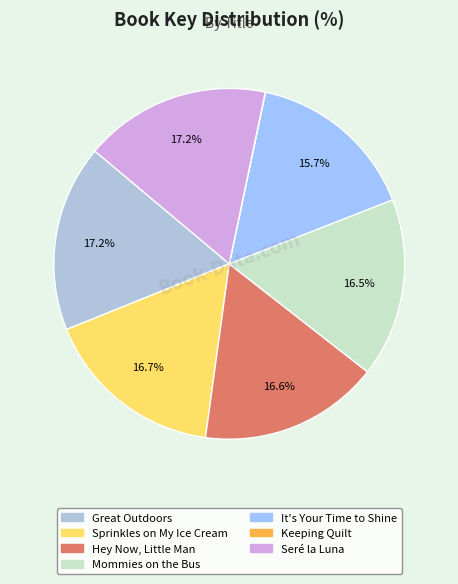

Is there any slice that represents more than half of the pie?

No